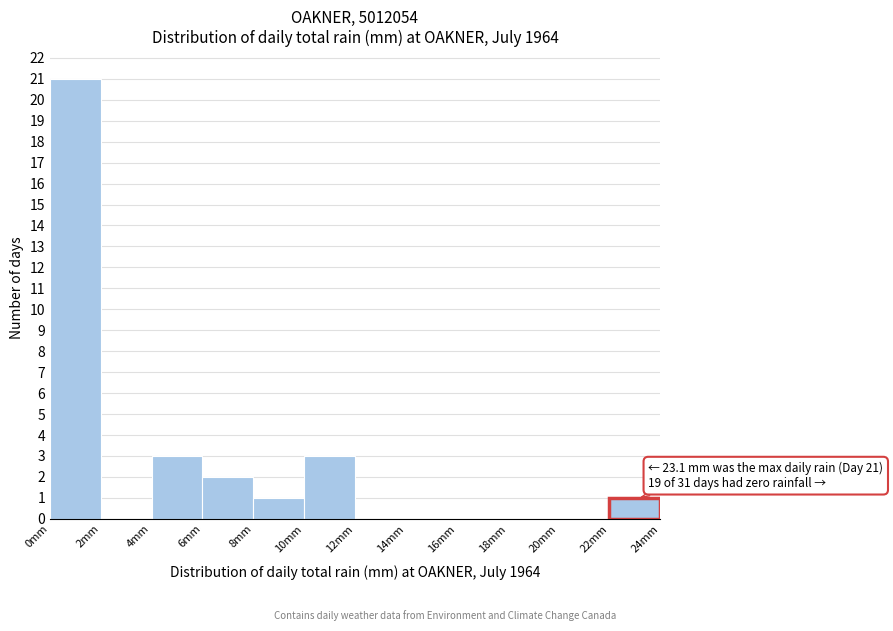

Which range on the x-axis has the tallest bar?

0 to 2